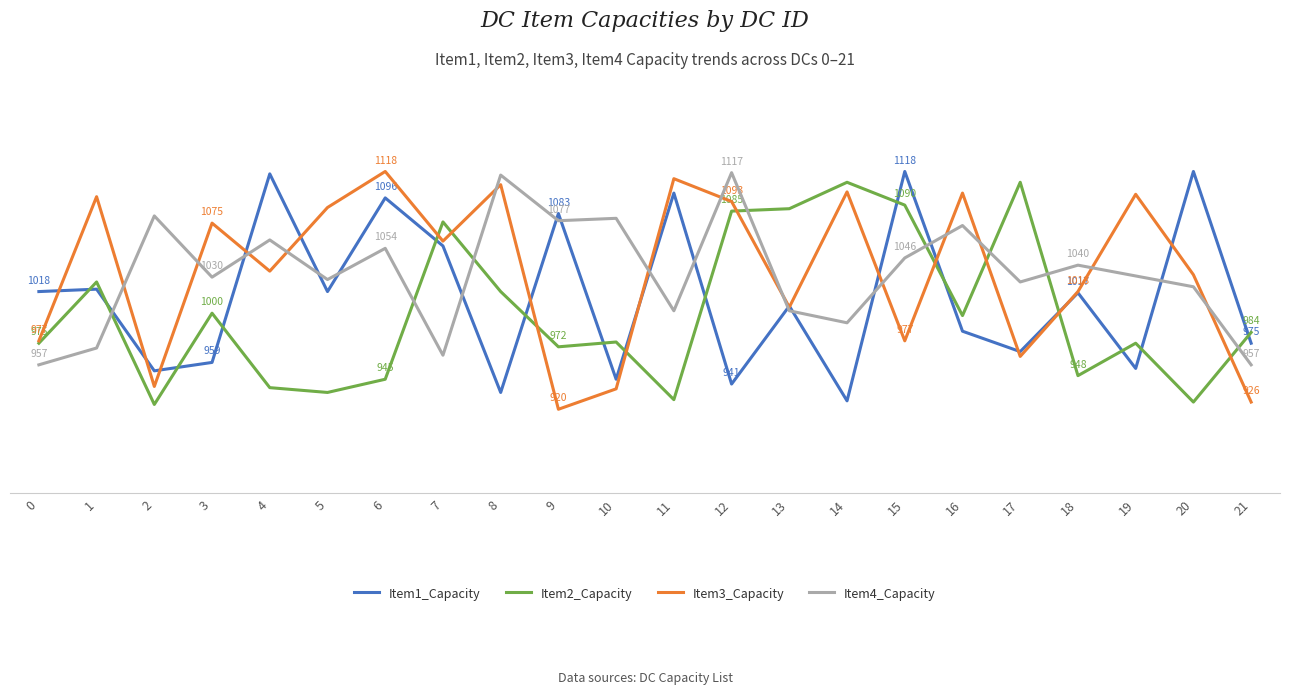

Which series has the widest spread of values?

Item3_Capacity